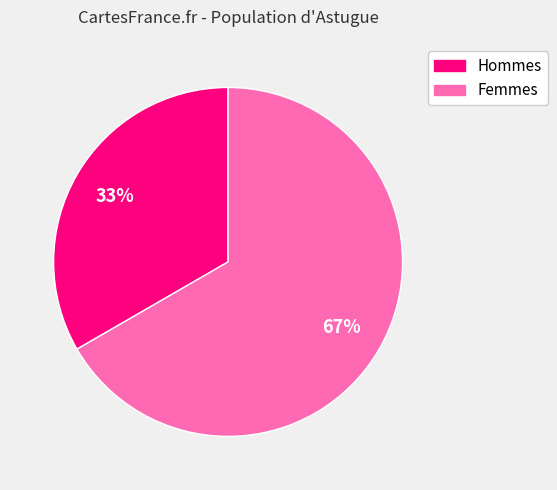

To the nearest percent, what is the average slice percentage?

50%